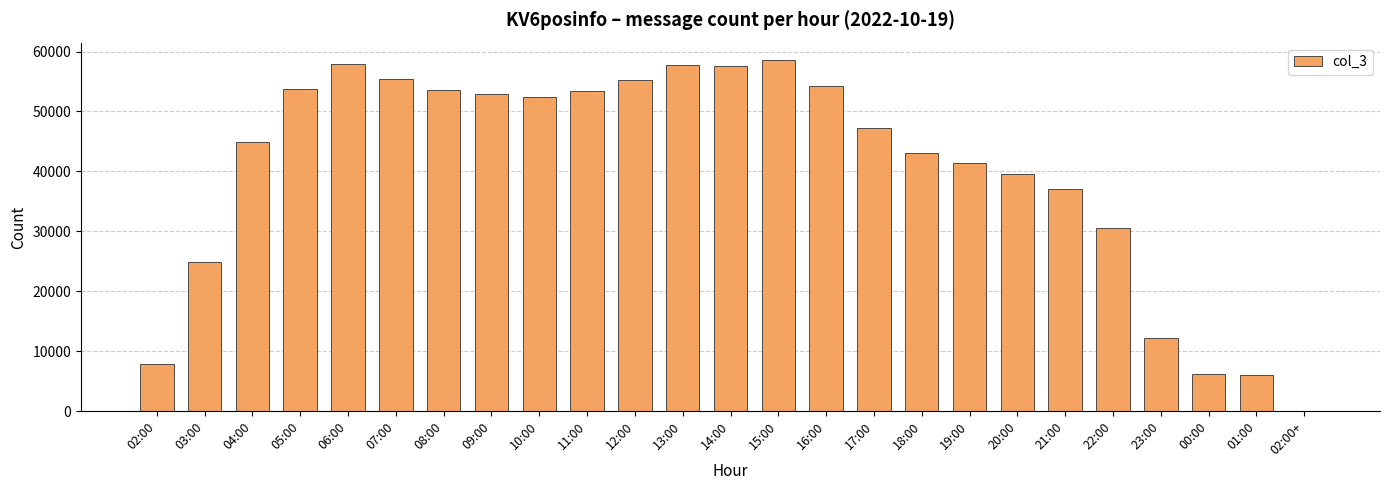

The value at 16:00 is 54214. True or false?

True